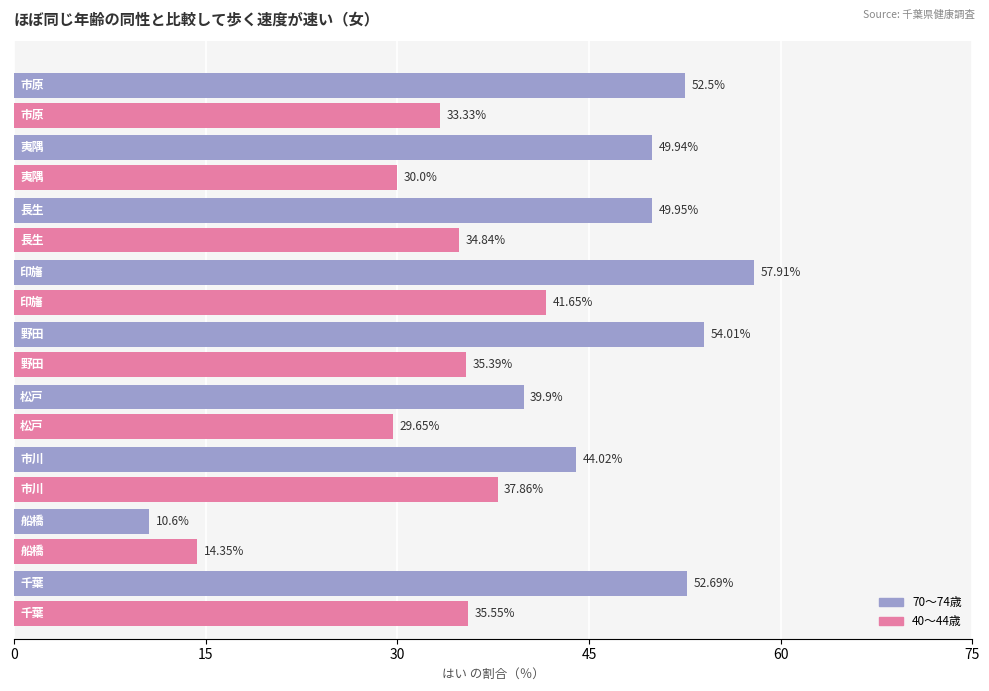

What is the difference between the maximum and minimum values in the 40～44歳 series?

27.3